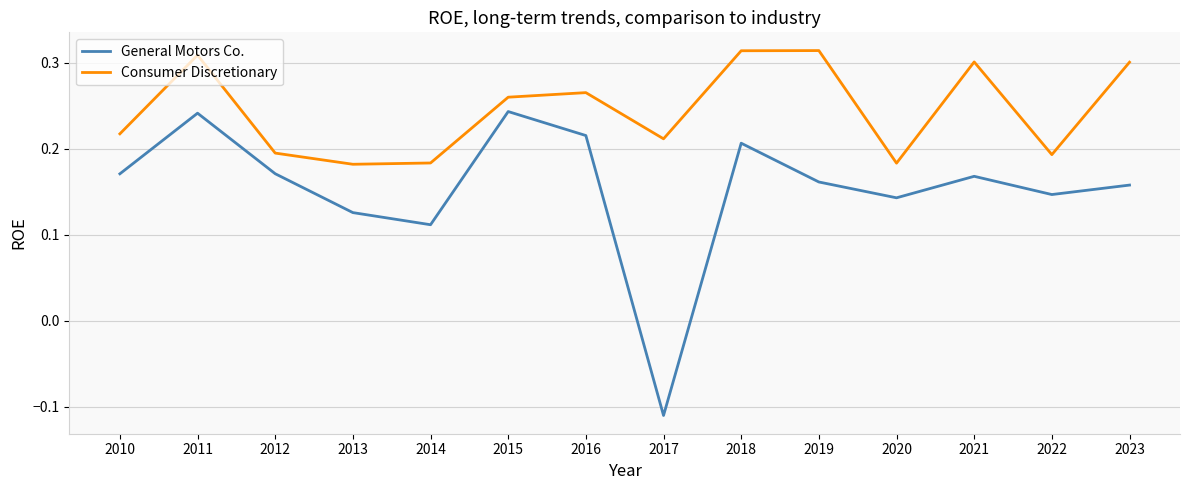

What is the sum of all General Motors Co. values?

2.1